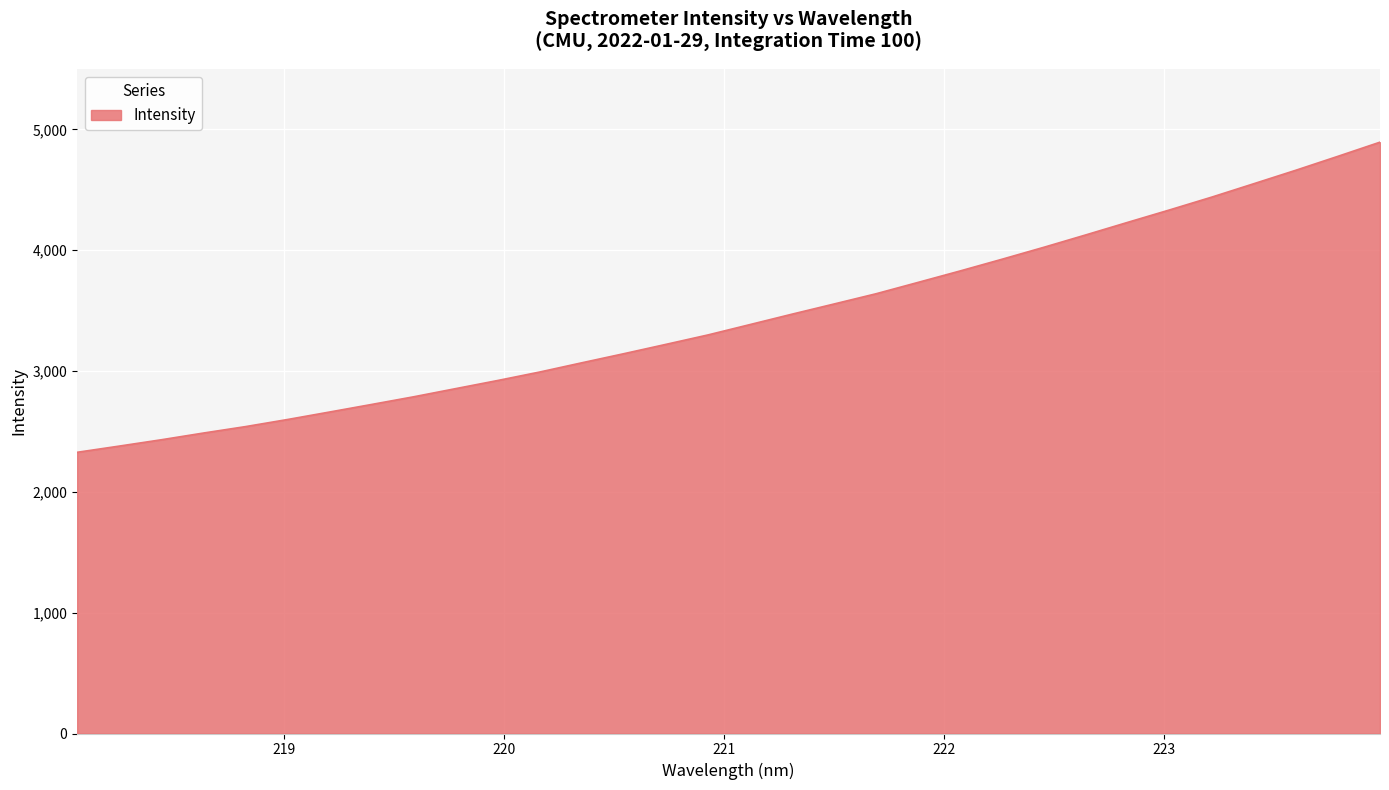

How many series are shown in this chart?

1